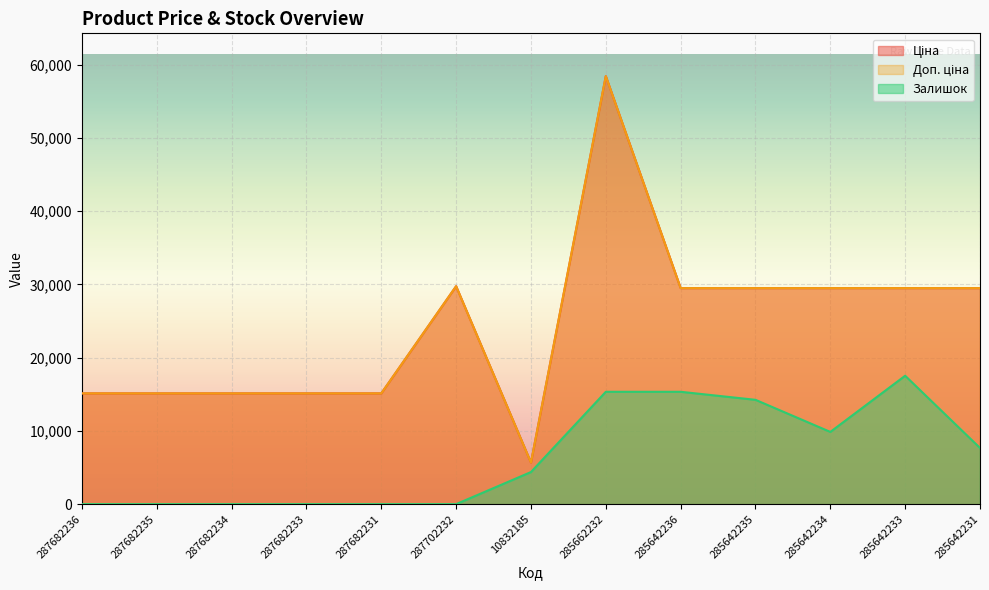

Rank the series by their maximum value, from highest to lowest.

Ціна, Доп. ціна, Залишок